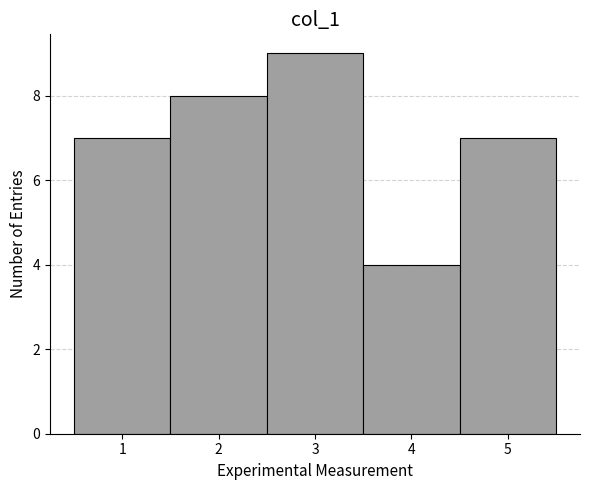

Reading left to right, list every bar in this chart as the range it spans on the x-axis followed by its height. The values are not printed on the chart, so give them approximately, as read against the axis.

0.5 to 1.5: 7
1.5 to 2.5: 8
2.5 to 3.5: 9
3.5 to 4.5: 4
4.5 to 5.5: 7